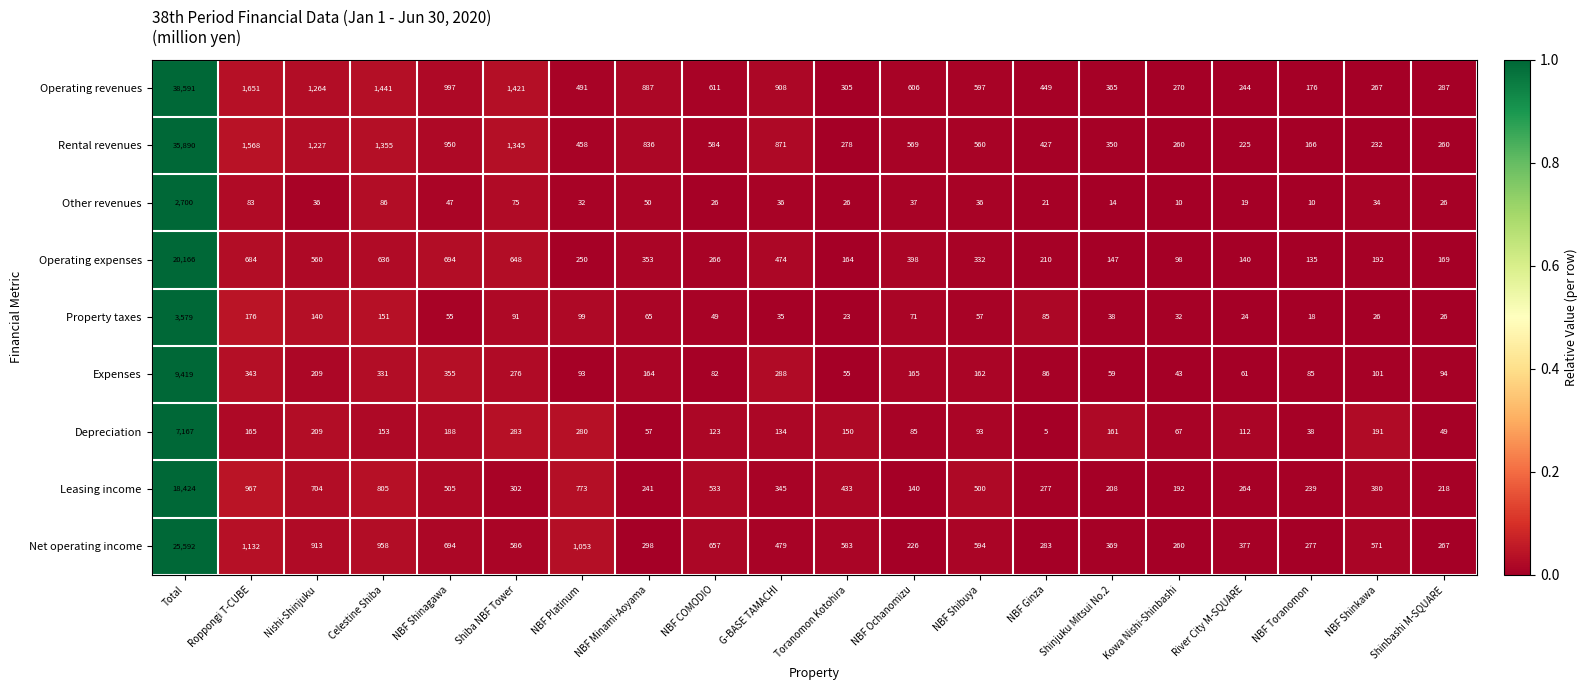

At which category is the sum across all series the highest?

Total